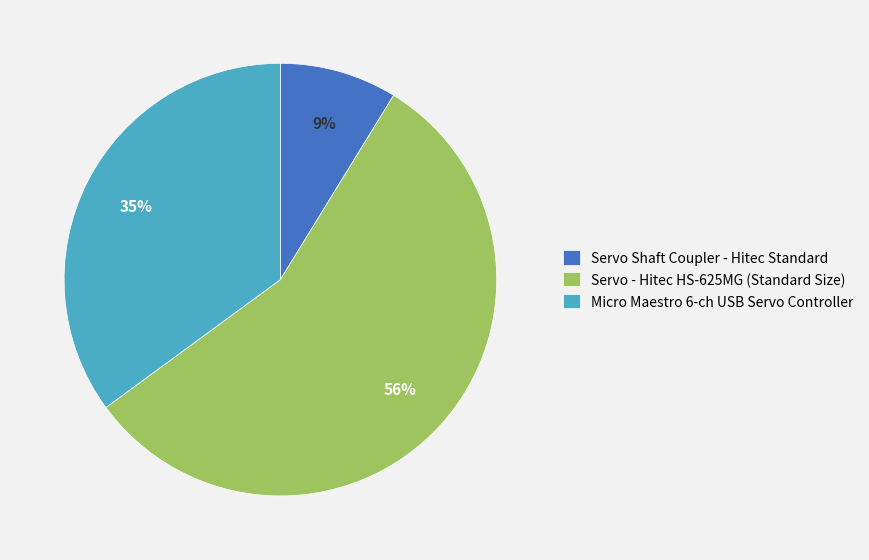

The Servo - Hitec HS-625MG (Standard Size) slice represents 62% of the pie. True or false?

False